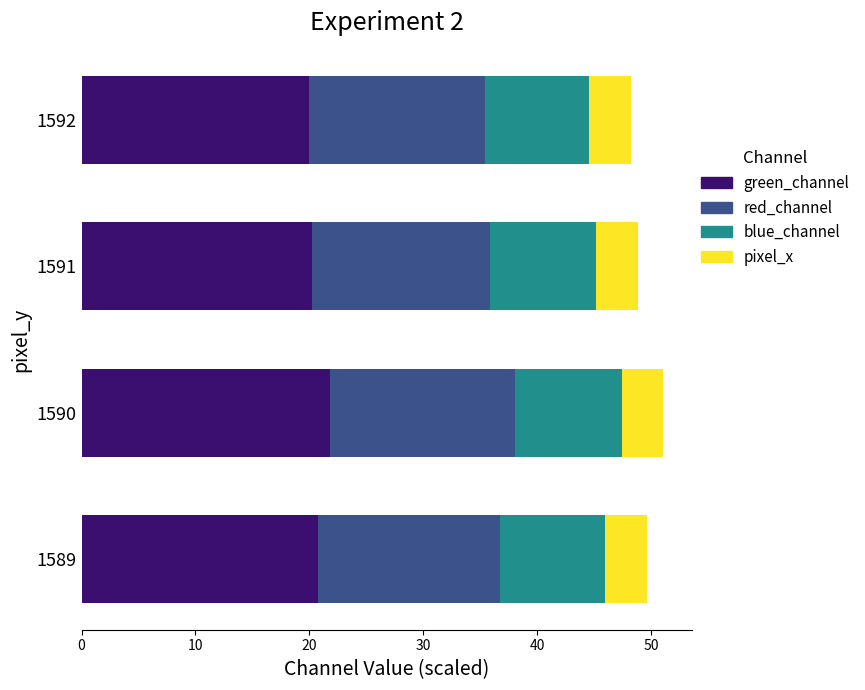

What is the total value across all series at 1589?

49.6